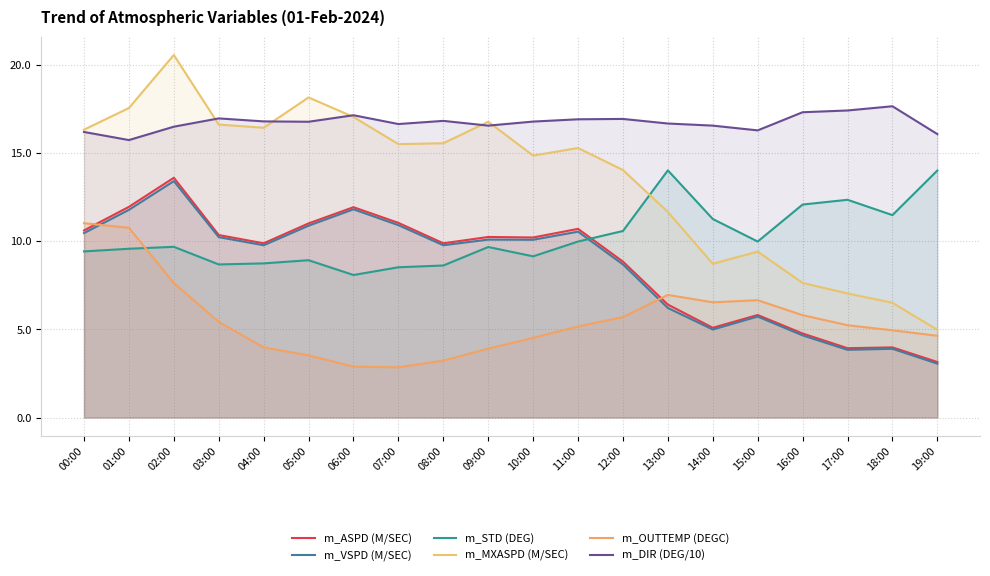

Reading right to left, what are all the values shown in this chart?

m_ASPD (M/SEC): 19:00=3.2	18:00=4.0	17:00=3.9	16:00=4.8	15:00=5.8	14:00=5.1	13:00=6.4	12:00=8.8	11:00=10.7	10:00=10.2	09:00=10.2	08:00=9.9	07:00=11.1	06:00=11.9	05:00=11.0	04:00=9.9	03:00=10.4	02:00=13.6	01:00=12.0	00:00=10.6
m_VSPD (M/SEC): 19:00=3.1	18:00=3.9	17:00=3.8	16:00=4.7	15:00=5.7	14:00=5.0	13:00=6.2	12:00=8.7	11:00=10.6	10:00=10.1	09:00=10.1	08:00=9.8	07:00=10.9	06:00=11.8	05:00=10.9	04:00=9.8	03:00=10.2	02:00=13.4	01:00=11.8	00:00=10.5
m_STD (DEG): 19:00=14.0	18:00=11.5	17:00=12.4	16:00=12.1	15:00=10.0	14:00=11.3	13:00=14.0	12:00=10.6	11:00=10.0	10:00=9.2	09:00=9.7	08:00=8.6	07:00=8.5	06:00=8.1	05:00=8.9	04:00=8.8	03:00=8.7	02:00=9.7	01:00=9.6	00:00=9.4
m_MXASPD (M/SEC): 19:00=5.0	18:00=6.5	17:00=7.0	16:00=7.6	15:00=9.4	14:00=8.7	13:00=11.7	12:00=14.1	11:00=15.3	10:00=14.9	09:00=16.8	08:00=15.6	07:00=15.5	06:00=17.1	05:00=18.2	04:00=16.4	03:00=16.6	02:00=20.6	01:00=17.6	00:00=16.3
m_OUTTEMP (DEGC): 19:00=4.6	18:00=5.0	17:00=5.2	16:00=5.8	15:00=6.7	14:00=6.5	13:00=7.0	12:00=5.7	11:00=5.2	10:00=4.5	09:00=3.9	08:00=3.2	07:00=2.9	06:00=2.9	05:00=3.5	04:00=4.0	03:00=5.4	02:00=7.6	01:00=10.8	00:00=11.0
m_DIR (DEG/10): 19:00=16.1	18:00=17.7	17:00=17.4	16:00=17.3	15:00=16.3	14:00=16.6	13:00=16.7	12:00=16.9	11:00=16.9	10:00=16.8	09:00=16.6	08:00=16.8	07:00=16.7	06:00=17.2	05:00=16.8	04:00=16.8	03:00=17.0	02:00=16.5	01:00=15.8	00:00=16.2